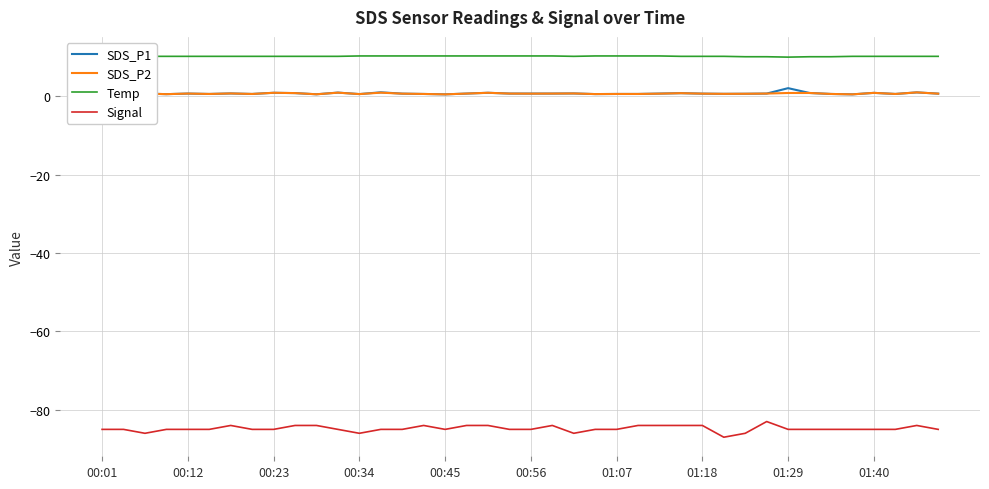

Which series has the widest spread of values?

Signal